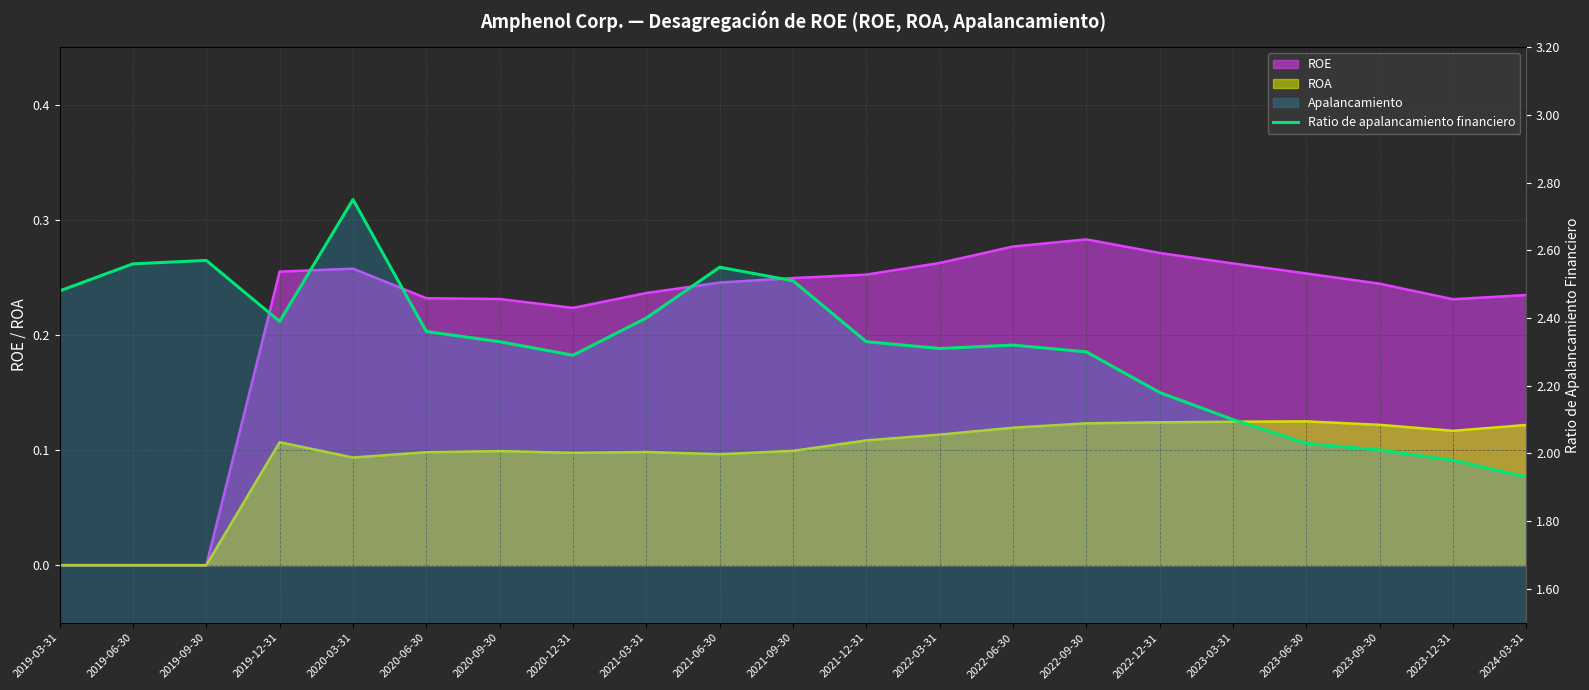

How many lines are shown in the chart?

1